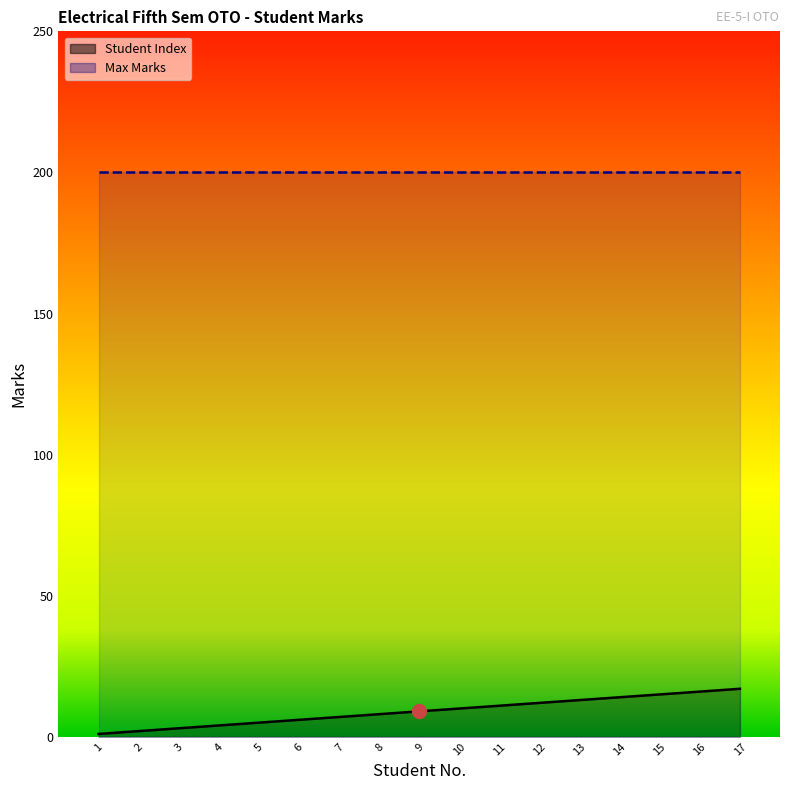

Which label corresponds to the smallest value in the chart?

1